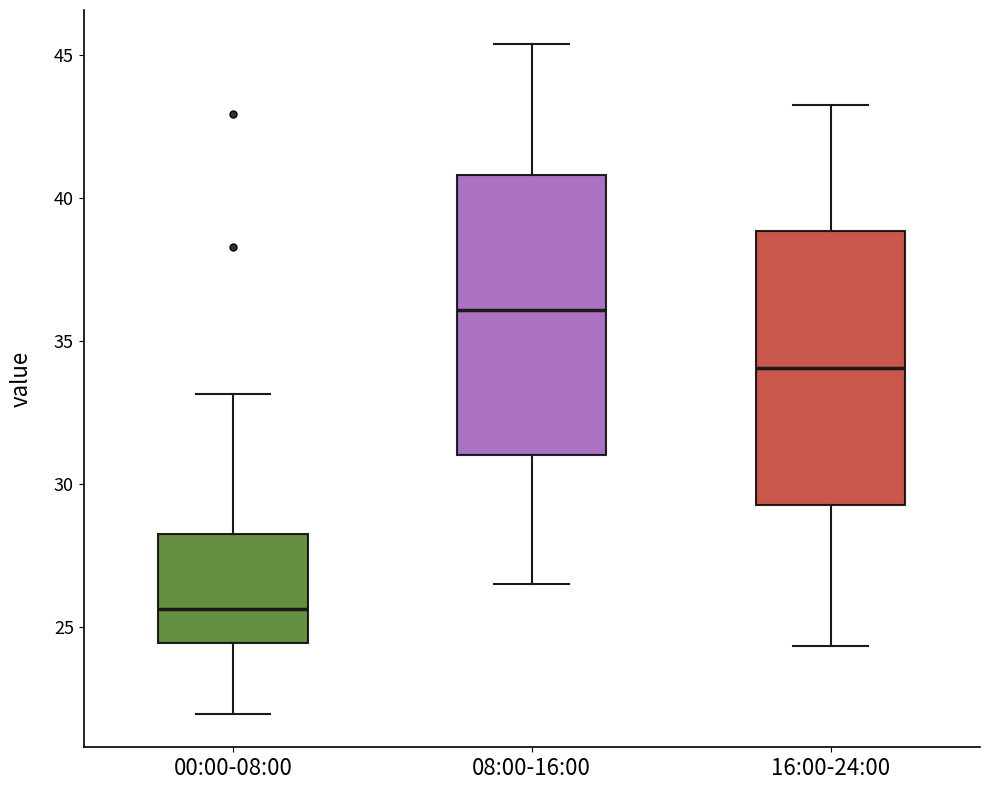

Where does the median line of the box for 08:00-16:00 sit on the y-axis? The values are not printed on the chart, so give them approximately, as read against the axis.

36.0